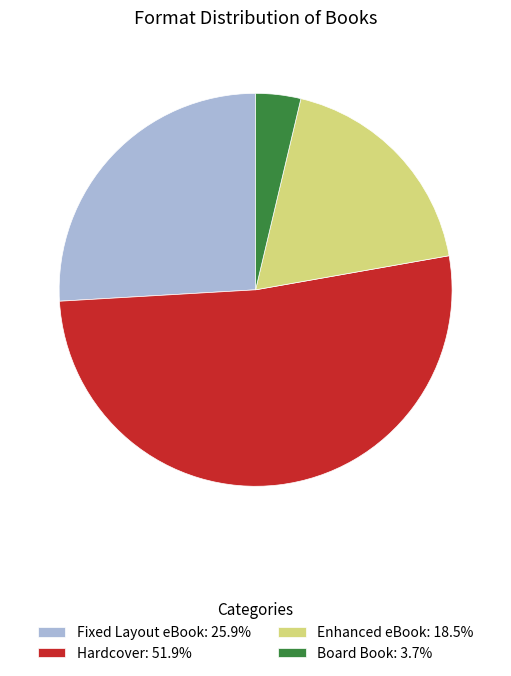

Does Enhanced eBook: 18.5% represent more than half of the total?

No